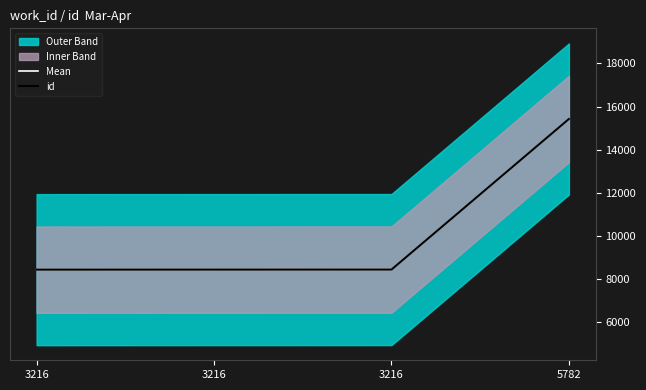

What is the total value across all series at 3216?

16894